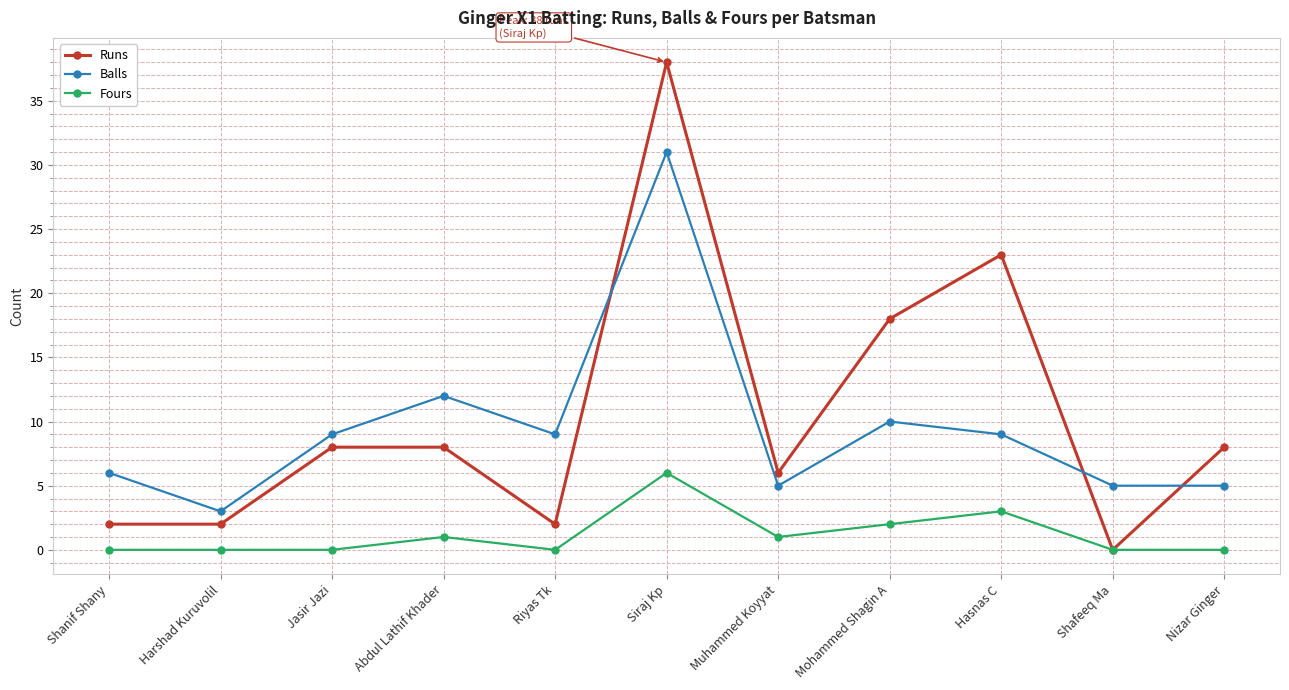

Rank the series by their maximum value, from lowest to highest.

Fours, Balls, Runs